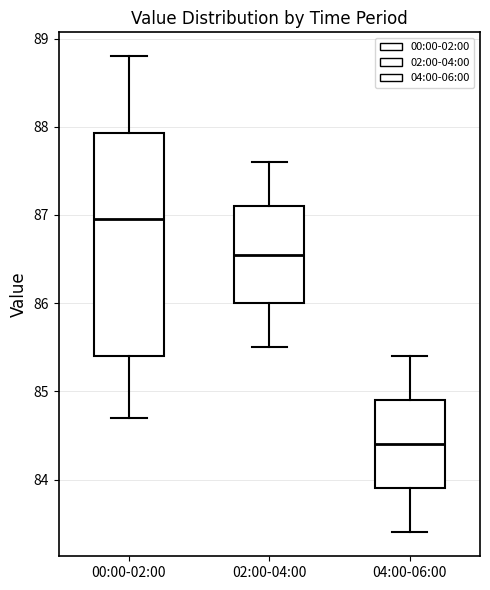

Reading left to right, transcribe this box plot: for each box, give where its median line is, the range the box spans, and where its two whiskers end, as read against the y-axis. The values are not printed on the chart, so give them approximately, as read against the axis.

00:00-02:00: median 87.0, box 85.4 to 87.9, whiskers 84.7 to 88.8
02:00-04:00: median 86.6, box 86.0 to 87.1, whiskers 85.5 to 87.6
04:00-06:00: median 84.4, box 83.9 to 84.9, whiskers 83.4 to 85.4